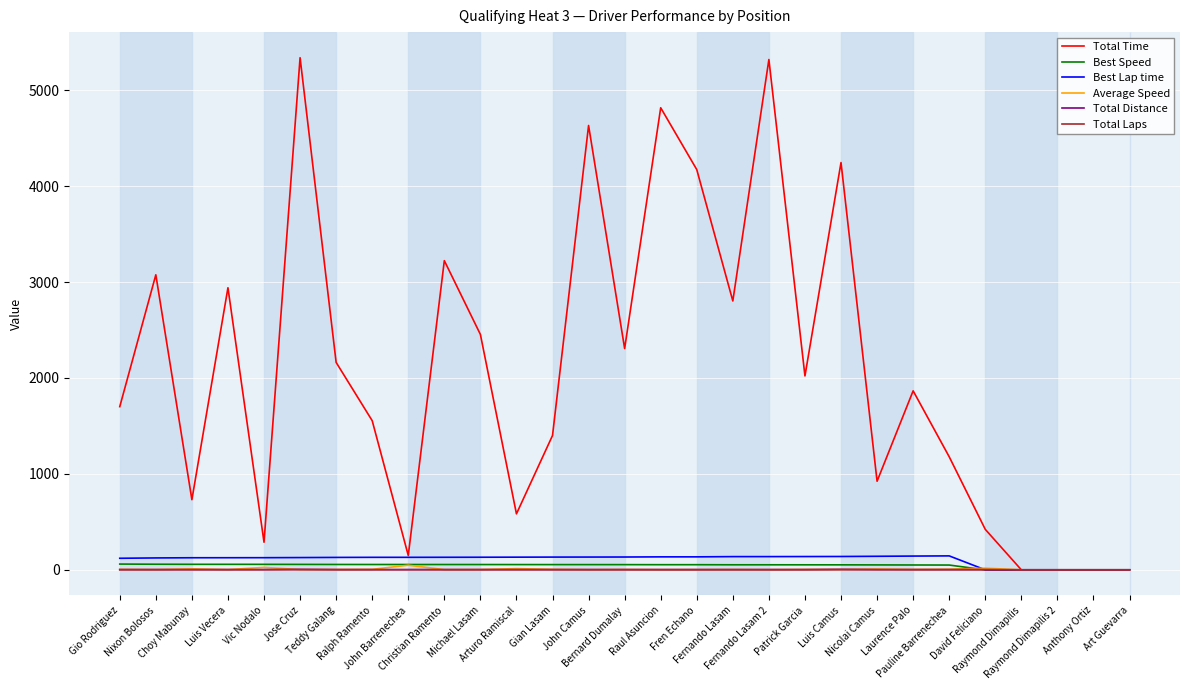

Which series has the largest total across all categories?

Total Time